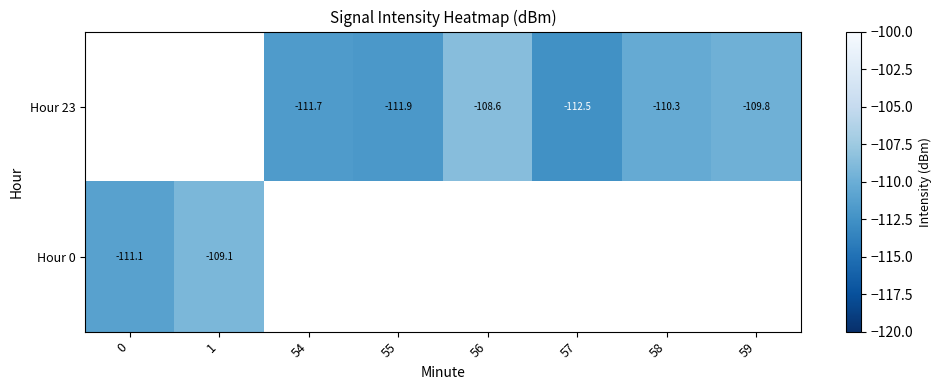

How many negative values does the Hour 23 series have?

6